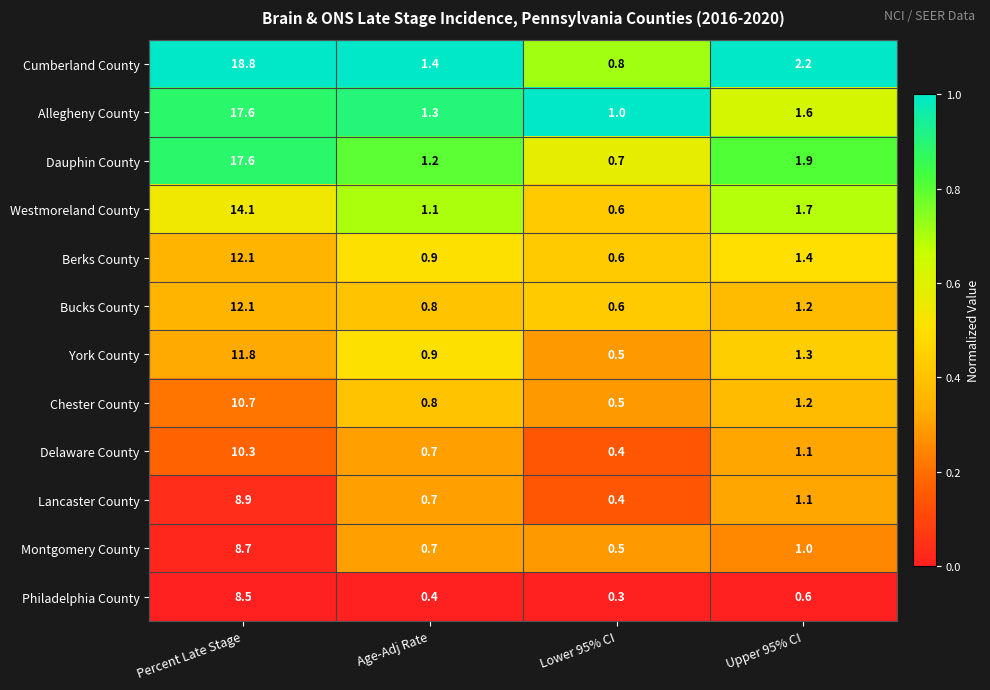

At which category is the sum across all series the highest?

Percent Late Stage